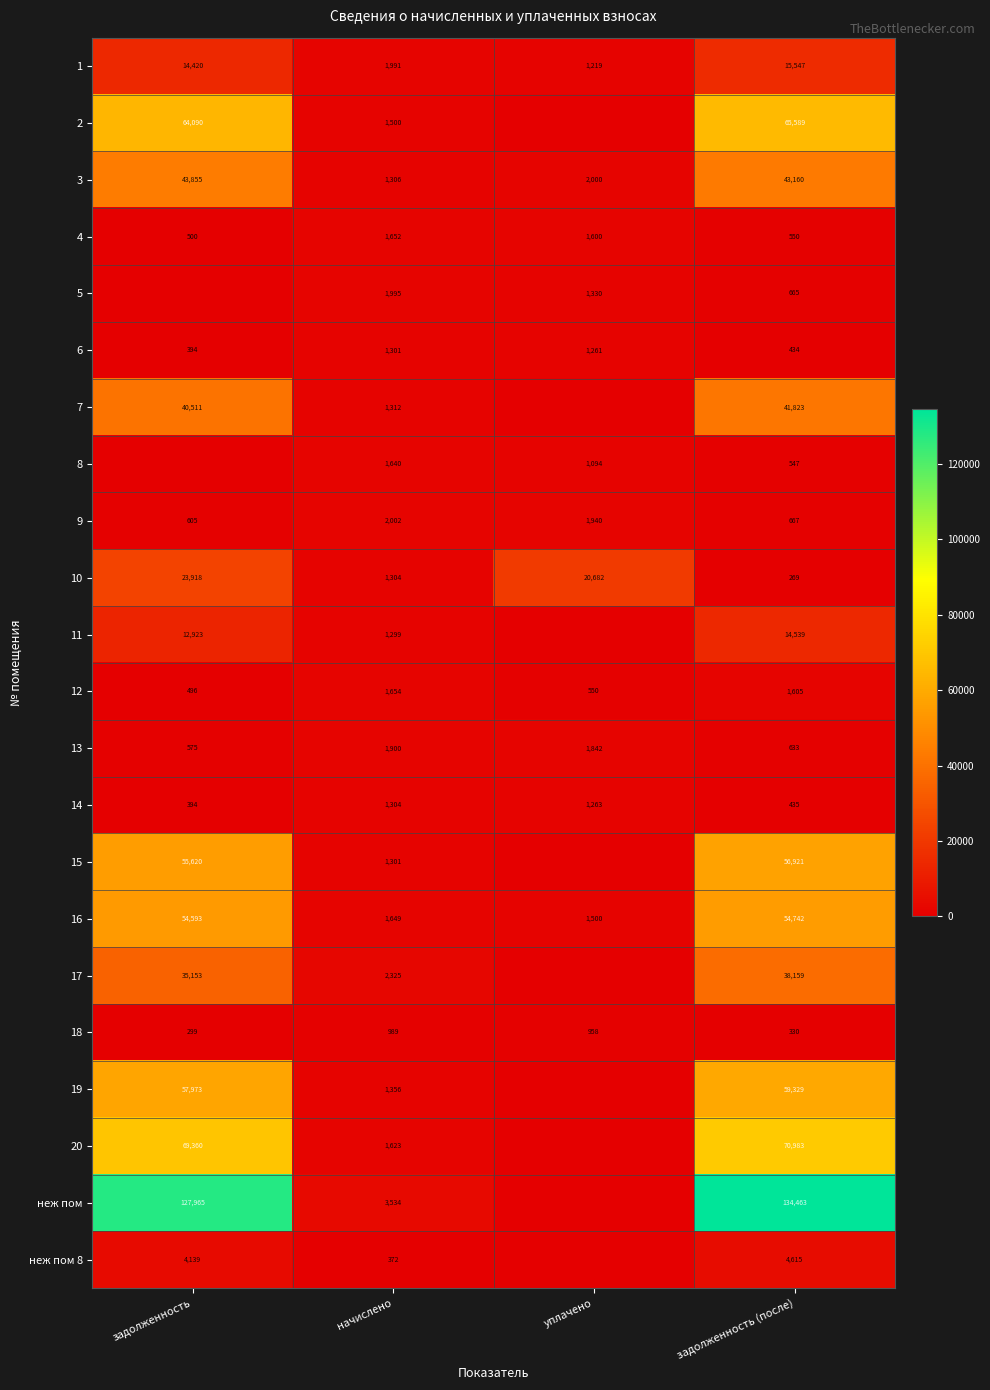

What value does the 4 series have at задолженность, to the nearest 100?

500